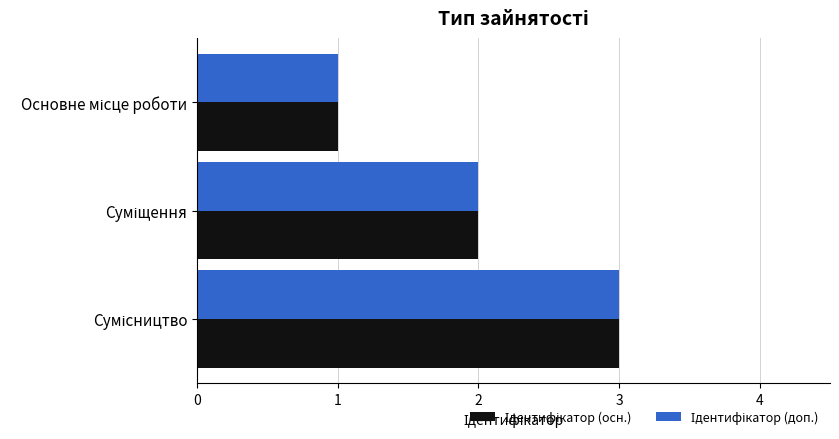

What is the greatest value displayed?

3